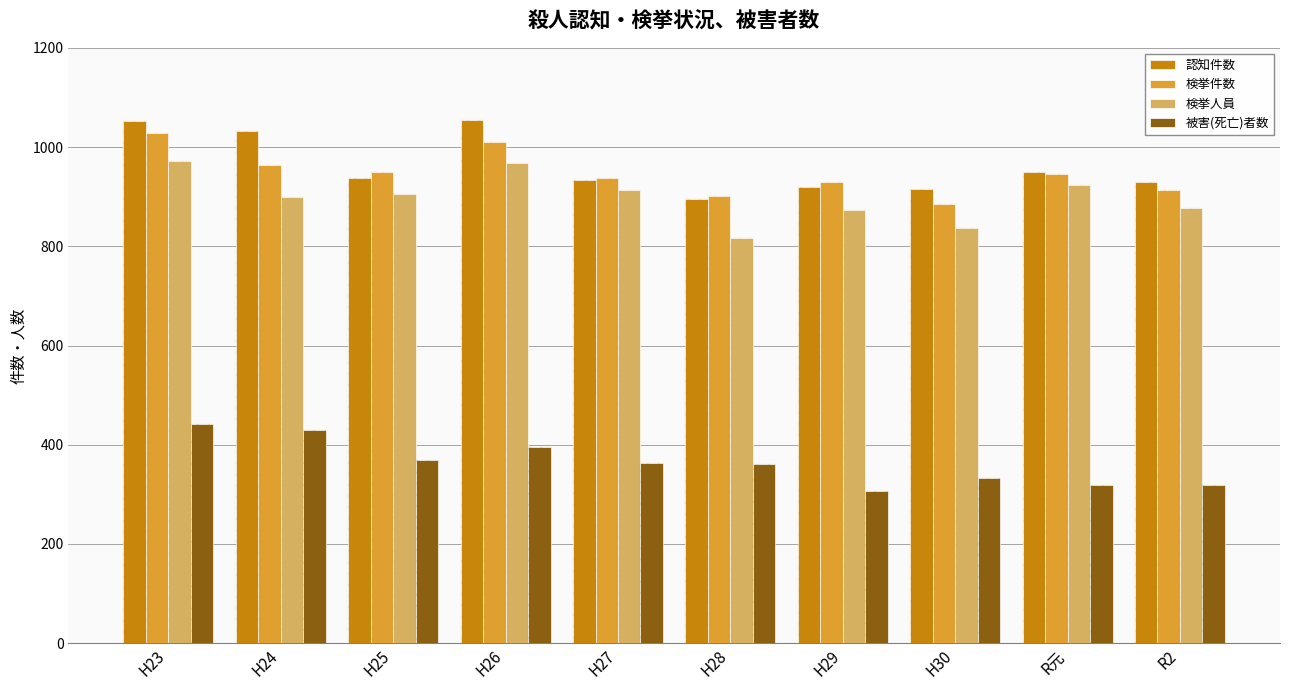

What is the value of the 検挙人員 bar at the 3rd from the left?

906